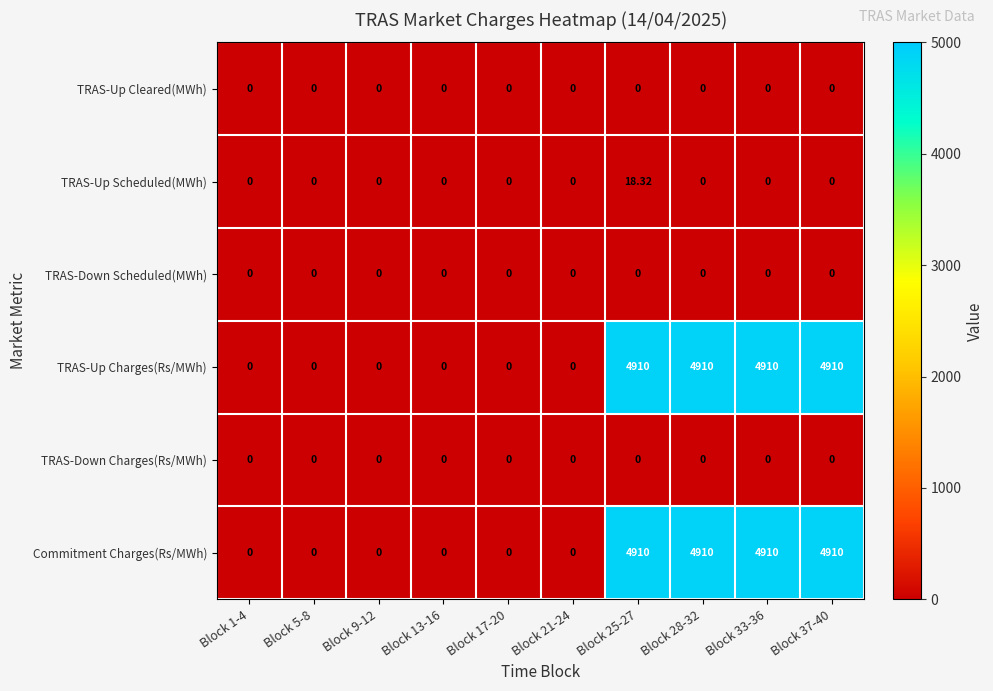

Reading left to right, what are all the values shown in this chart?

TRAS-Up Cleared(MWh): Block 1-4=0.0	Block 5-8=0.0	Block 9-12=0.0	Block 13-16=0.0	Block 17-20=0.0	Block 21-24=0.0	Block 25-27=0.0	Block 28-32=0.0	Block 33-36=0.0	Block 37-40=0.0
TRAS-Up Scheduled(MWh): Block 1-4=0.0	Block 5-8=0.0	Block 9-12=0.0	Block 13-16=0.0	Block 17-20=0.0	Block 21-24=0.0	Block 25-27=18.3	Block 28-32=0.0	Block 33-36=0.0	Block 37-40=0.0
TRAS-Down Scheduled(MWh): Block 1-4=0.0	Block 5-8=0.0	Block 9-12=0.0	Block 13-16=0.0	Block 17-20=0.0	Block 21-24=0.0	Block 25-27=0.0	Block 28-32=0.0	Block 33-36=0.0	Block 37-40=0.0
TRAS-Up Charges(Rs/MWh): Block 1-4=0.0	Block 5-8=0.0	Block 9-12=0.0	Block 13-16=0.0	Block 17-20=0.0	Block 21-24=0.0	Block 25-27=4910.0	Block 28-32=4910.0	Block 33-36=4910.0	Block 37-40=4910.0
TRAS-Down Charges(Rs/MWh): Block 1-4=0.0	Block 5-8=0.0	Block 9-12=0.0	Block 13-16=0.0	Block 17-20=0.0	Block 21-24=0.0	Block 25-27=0.0	Block 28-32=0.0	Block 33-36=0.0	Block 37-40=0.0
Commitment Charges(Rs/MWh): Block 1-4=0.0	Block 5-8=0.0	Block 9-12=0.0	Block 13-16=0.0	Block 17-20=0.0	Block 21-24=0.0	Block 25-27=4910.0	Block 28-32=4910.0	Block 33-36=4910.0	Block 37-40=4910.0